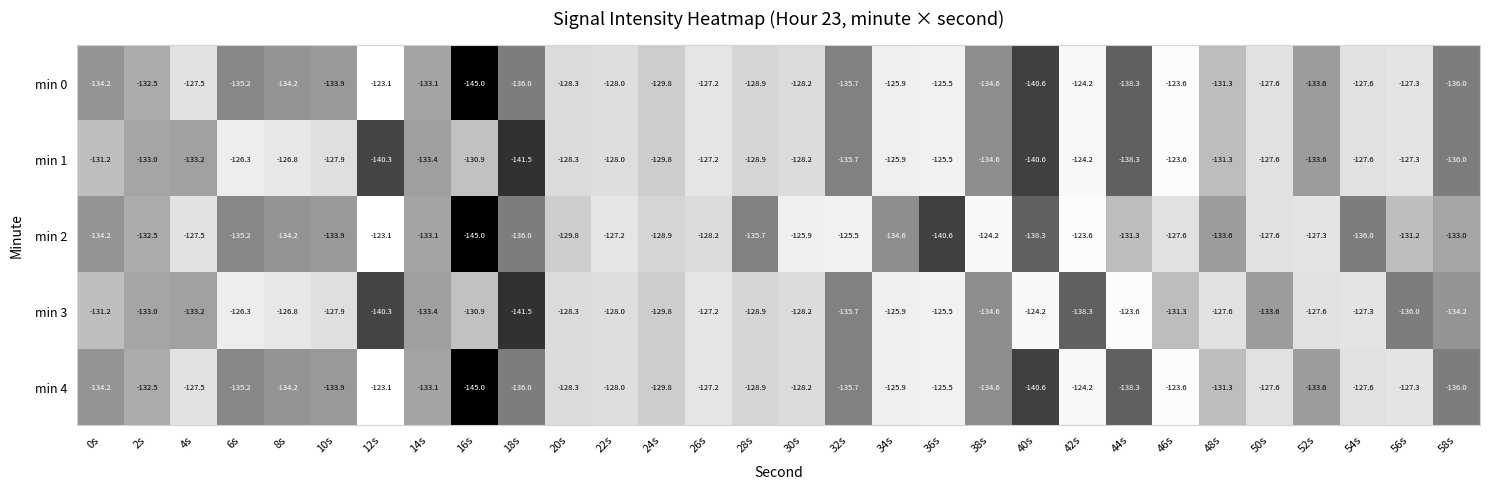

The min 2 series shows -125.5 at 32s. True or false?

True